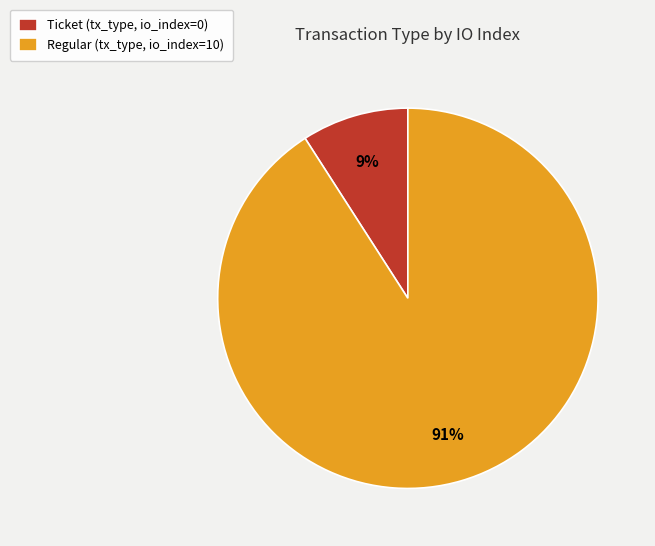

To the nearest percent, what is the difference between the largest and smallest slice percentages?

82%